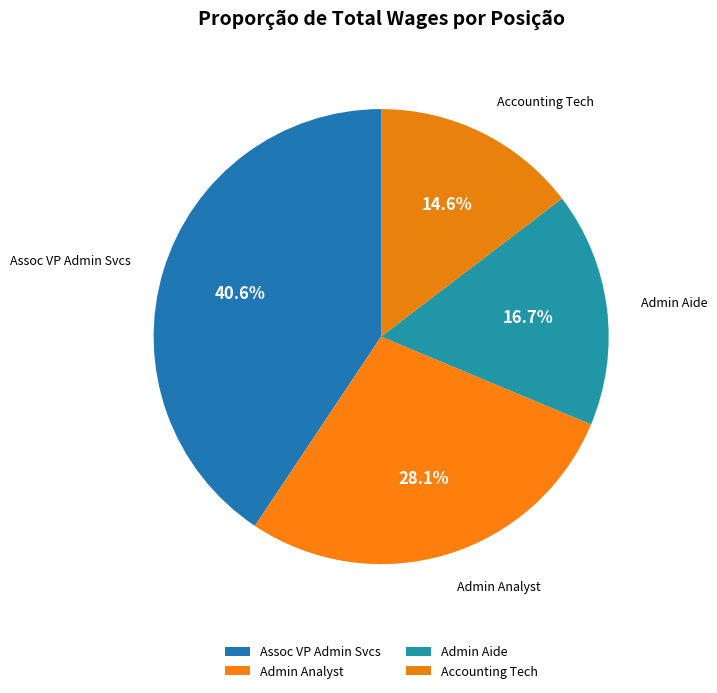

To the nearest percent, what is the average slice percentage?

25%